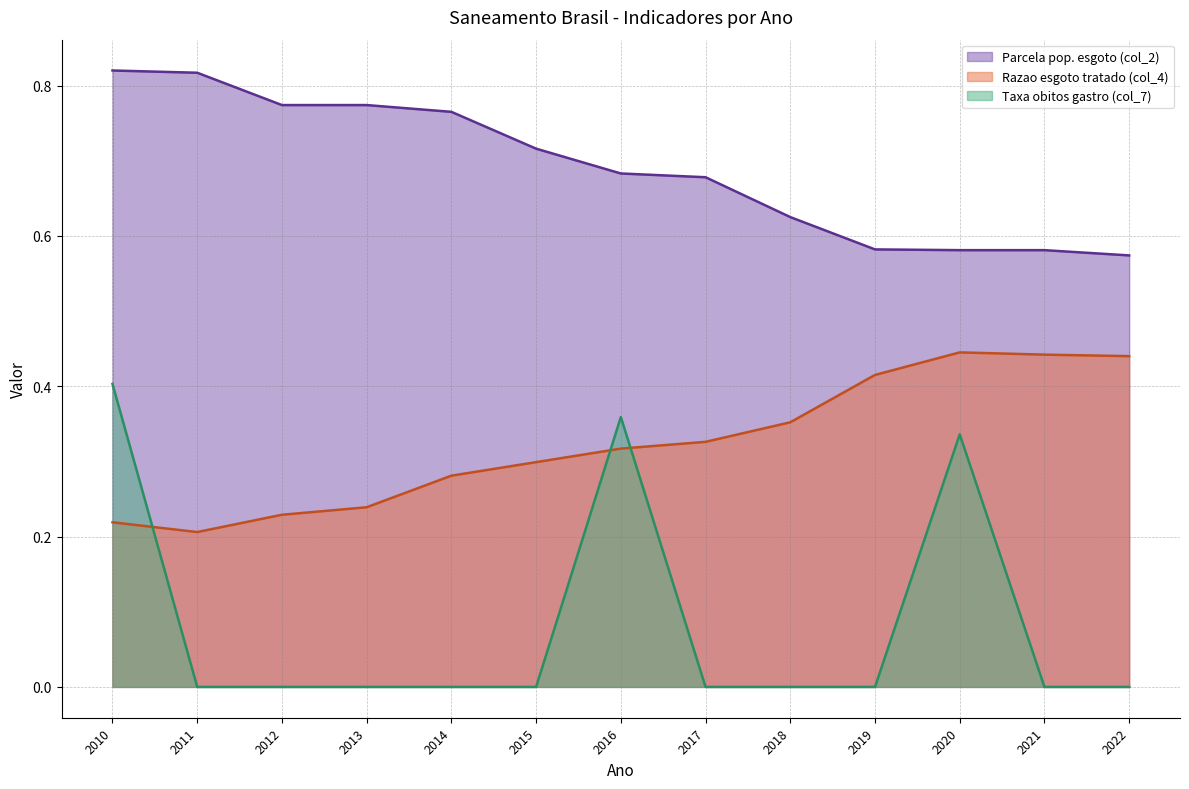

What is the approximate value of Razao esgoto tratado (col_4) at 2015?

0.3